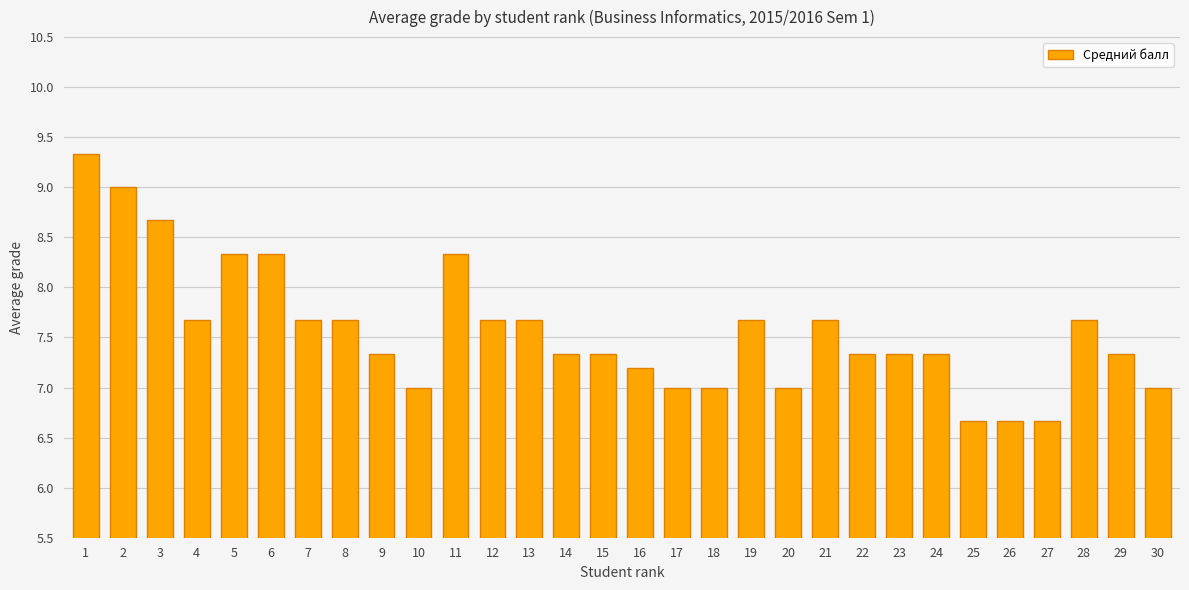

What is the difference between the maximum and minimum values?

2.7